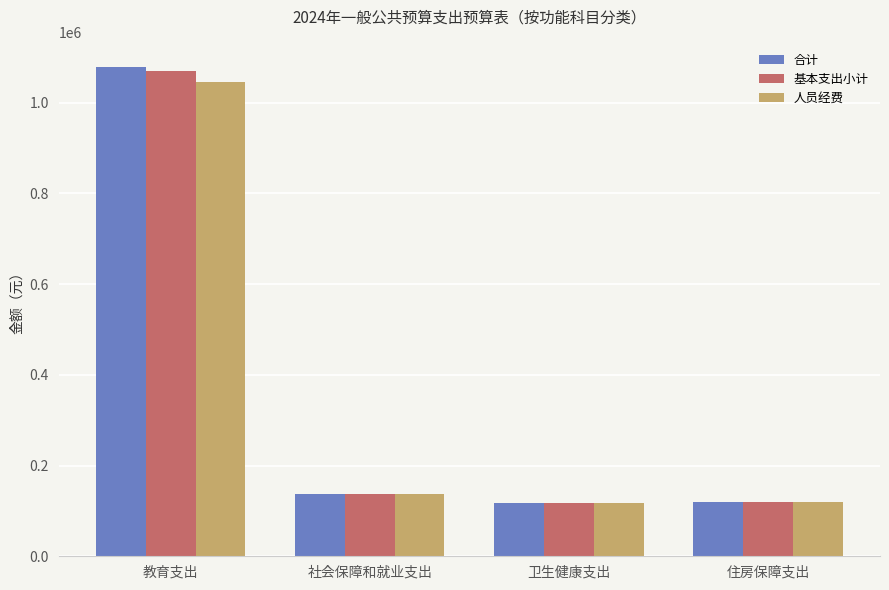

How many bars are there in total?

12